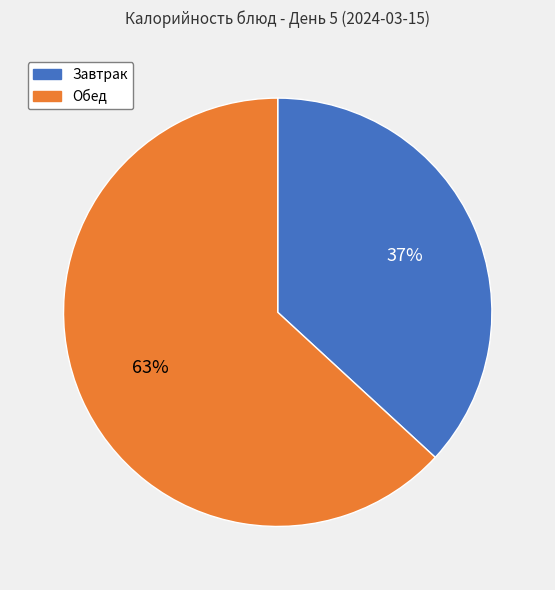

To the nearest percent, what is the difference between the largest and smallest slice percentages?

26%